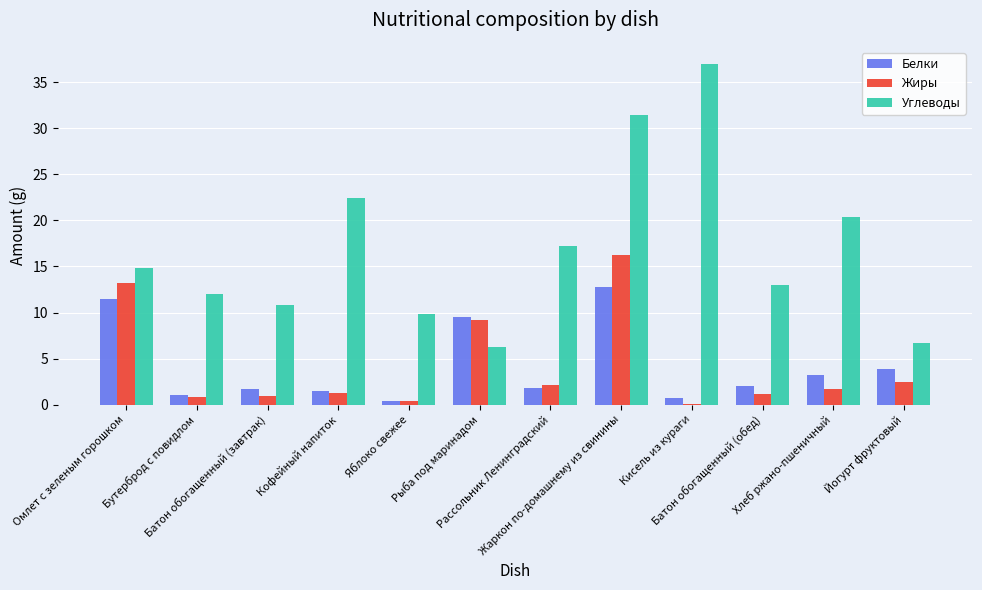

How many values in the Углеводы series exceed 14?

6